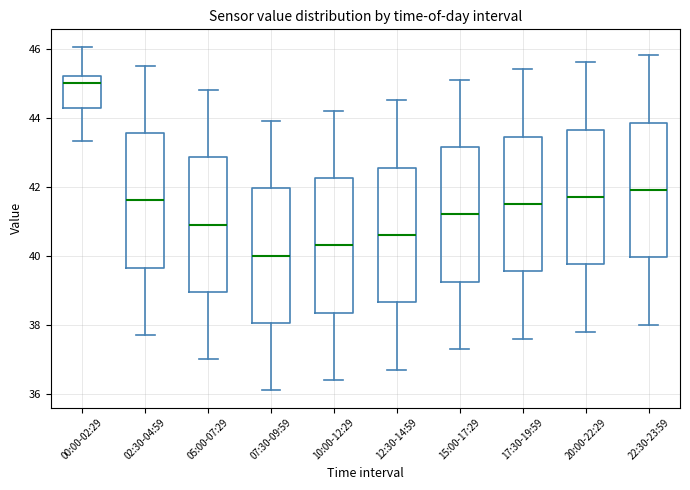

Reading left to right, read every box against the y-axis: the position of its median line, the range the box covers, and the ends of its whiskers. The values are not printed on the chart, so give them approximately, as read against the axis.

00:00-02:29: median 45.0, box 44.2 to 45.2, whiskers 43.4 to 46.0
02:30-04:59: median 41.6, box 39.6 to 43.6, whiskers 37.8 to 45.6
05:00-07:29: median 41.0, box 39.0 to 42.8, whiskers 37.0 to 44.8
07:30-09:59: median 40.0, box 38.0 to 42.0, whiskers 36.2 to 44.0
10:00-12:29: median 40.4, box 38.4 to 42.2, whiskers 36.4 to 44.2
12:30-14:59: median 40.6, box 38.6 to 42.6, whiskers 36.8 to 44.6
15:00-17:29: median 41.2, box 39.2 to 43.2, whiskers 37.4 to 45.2
17:30-19:59: median 41.6, box 39.6 to 43.4, whiskers 37.6 to 45.4
20:00-22:29: median 41.8, box 39.8 to 43.6, whiskers 37.8 to 45.6
22:30-23:59: median 42.0, box 40.0 to 43.8, whiskers 38.0 to 45.8